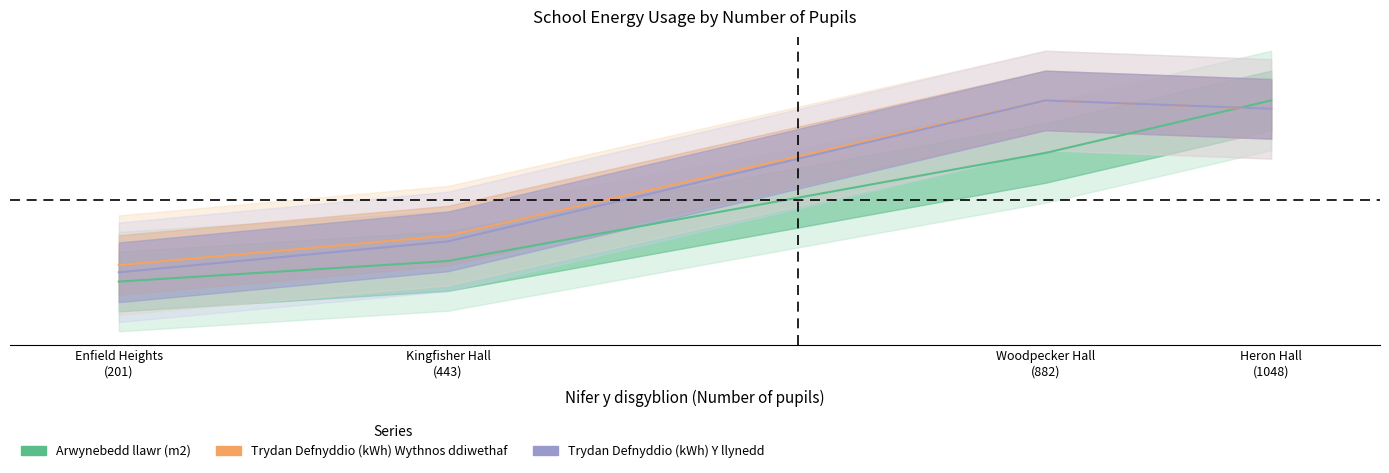

How many categories are shown in the chart?

4